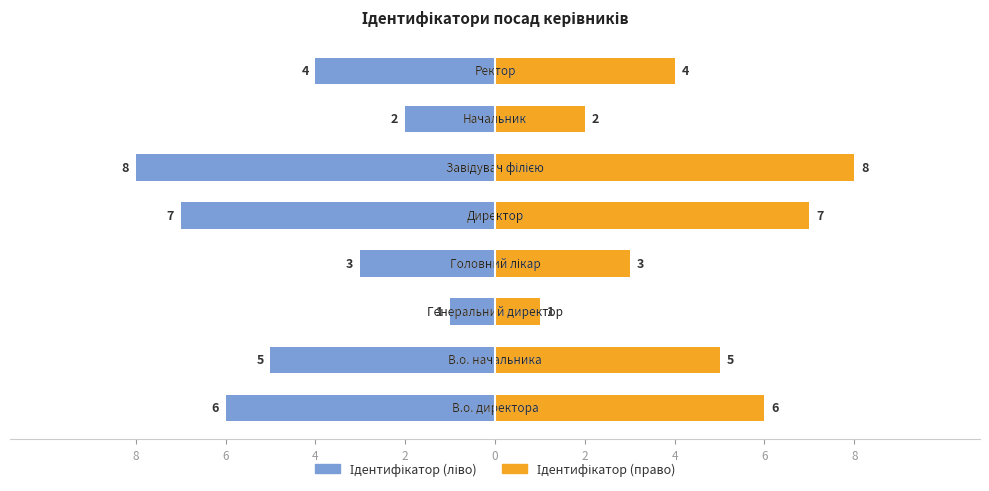

How many bars are there in total?

16